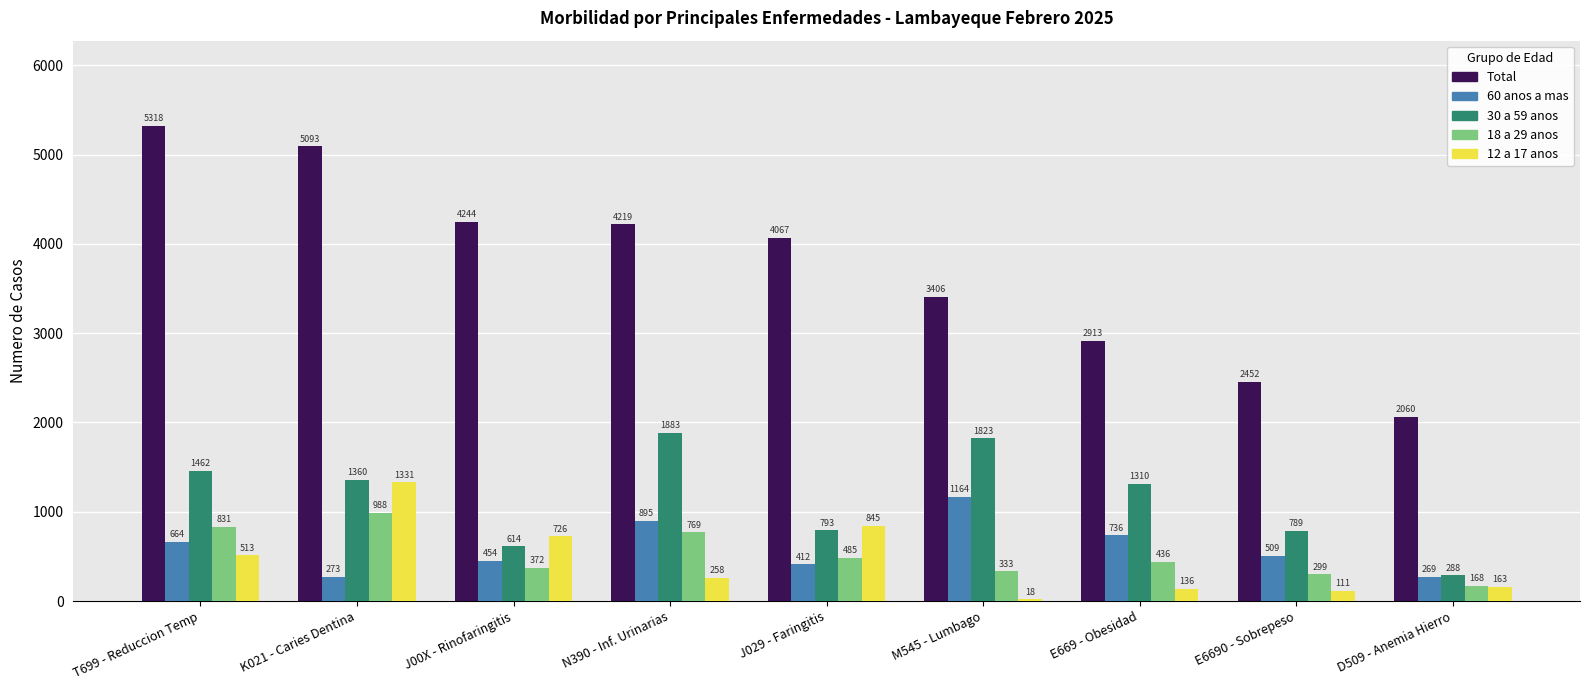

How many distinct data groups are displayed?

5